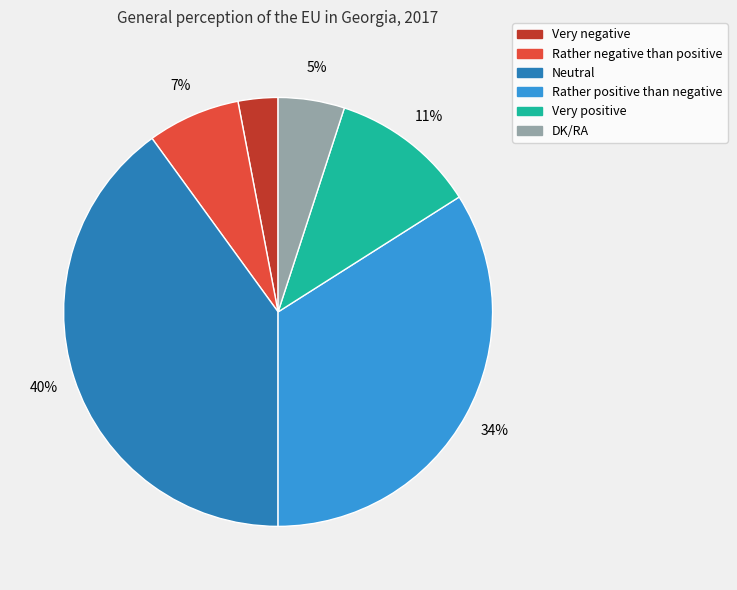

Which has a higher value, Very negative or Rather positive than negative?

Rather positive than negative